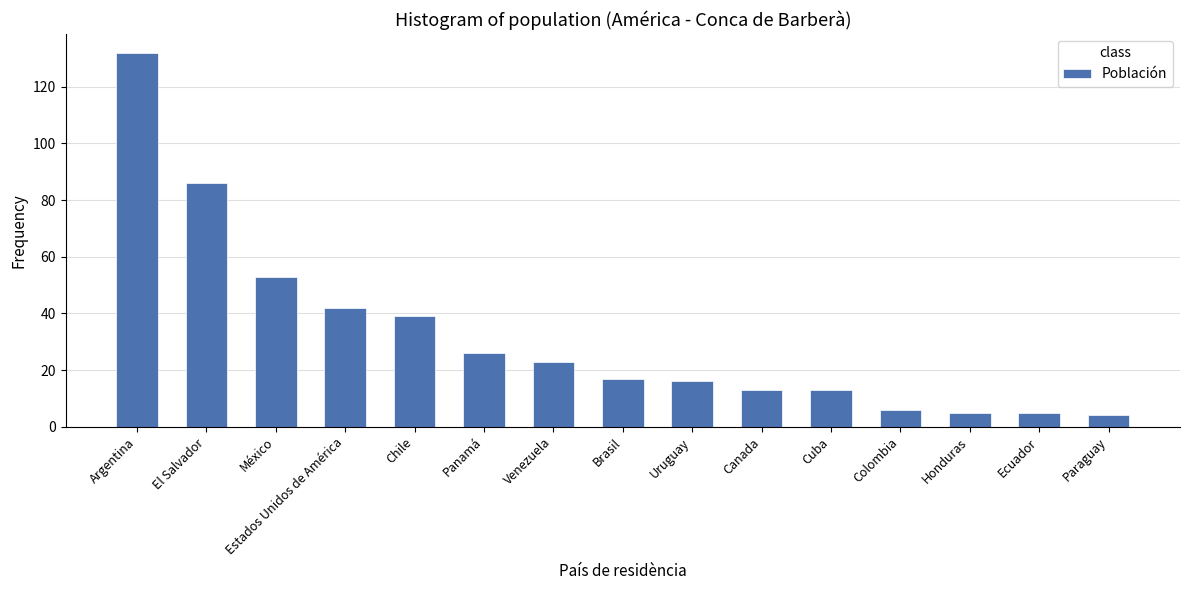

What is the sum of all values?

480